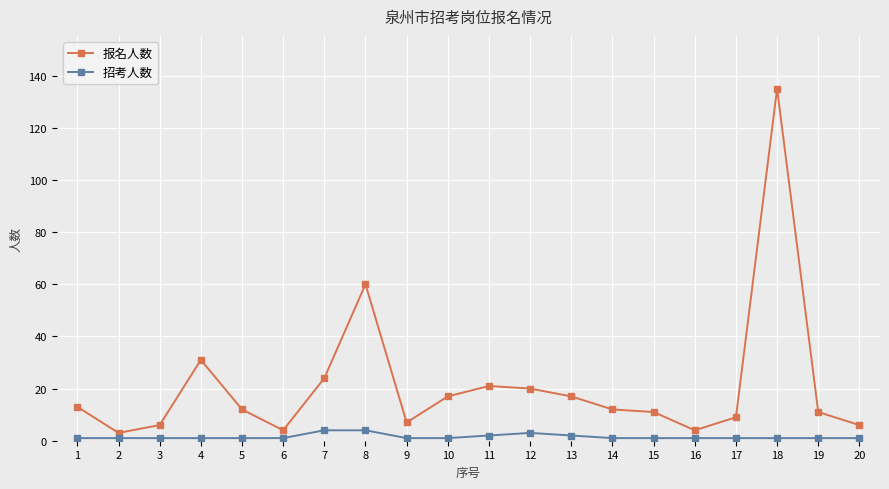

Reading left to right, extract all data points from this chart.

报名人数: 13	3	6	31	12	4	24	60	7	17	21	20	17	12	11	4	9	135	11	6
招考人数: 1	1	1	1	1	1	4	4	1	1	2	3	2	1	1	1	1	1	1	1